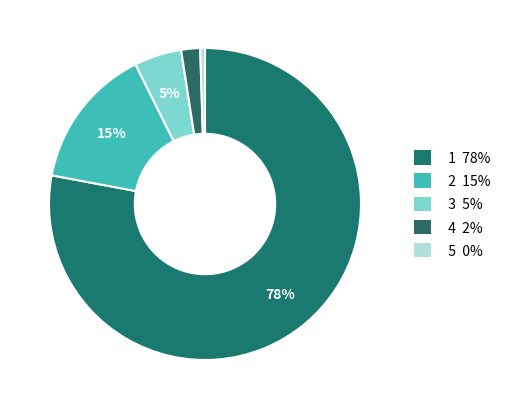

Does any single category account for the majority?

Yes